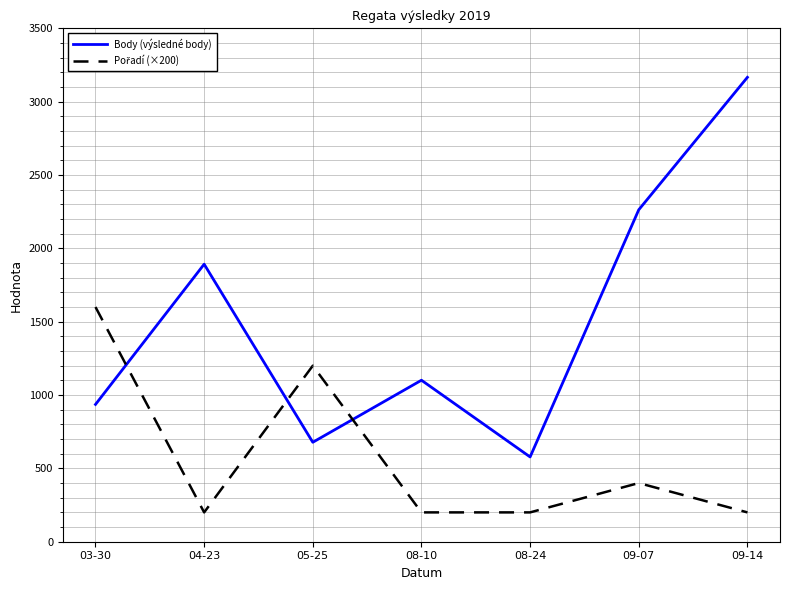

At which category is the sum across all series the highest?

09-14